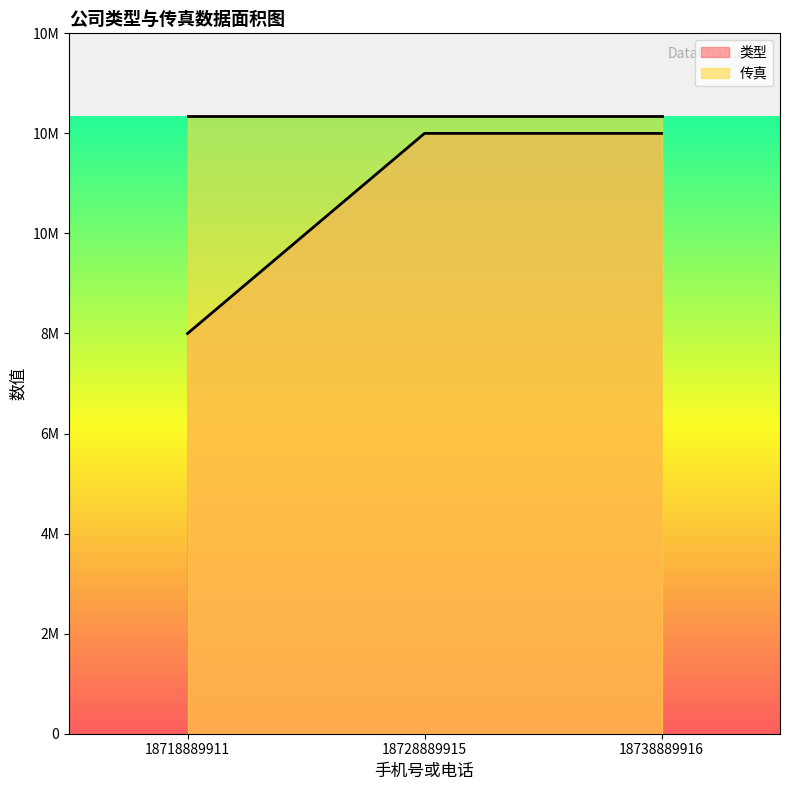

Which label corresponds to the smallest value in the chart?

18718889911